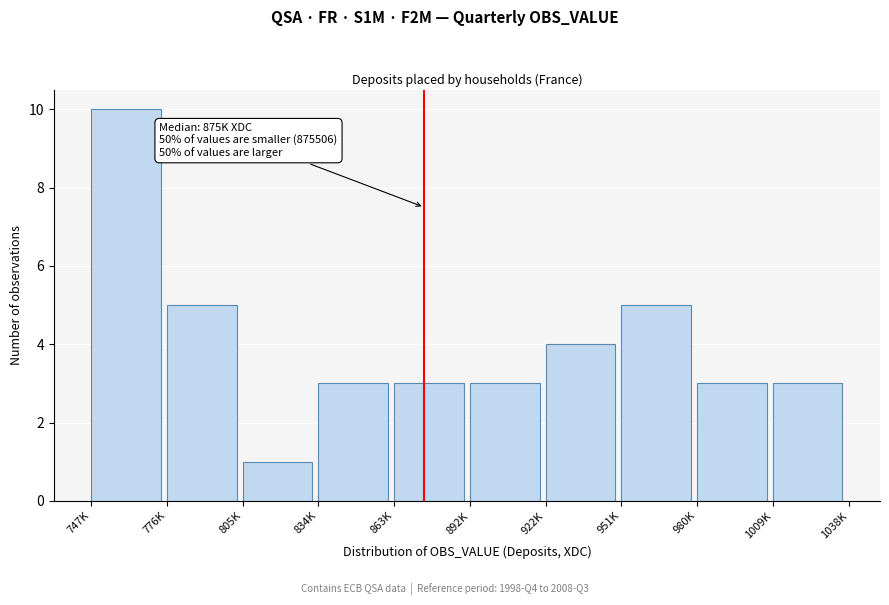

Reading left to right, what are all the values shown in this chart?

10	5	1	3	3	3	4	5	3	3